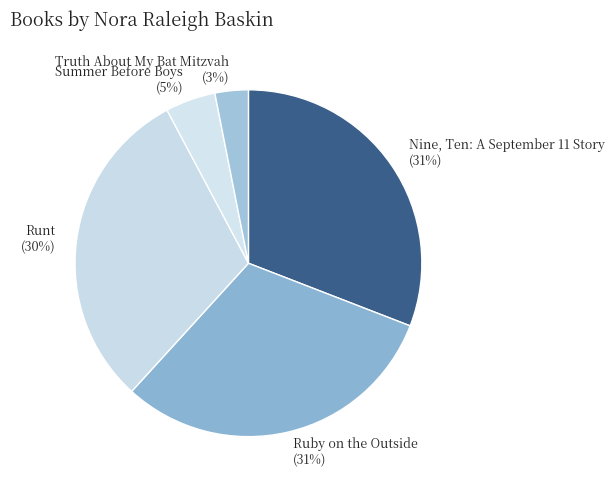

Is it true that Truth About My Bat Mitzvah is 3% of the pie?

True